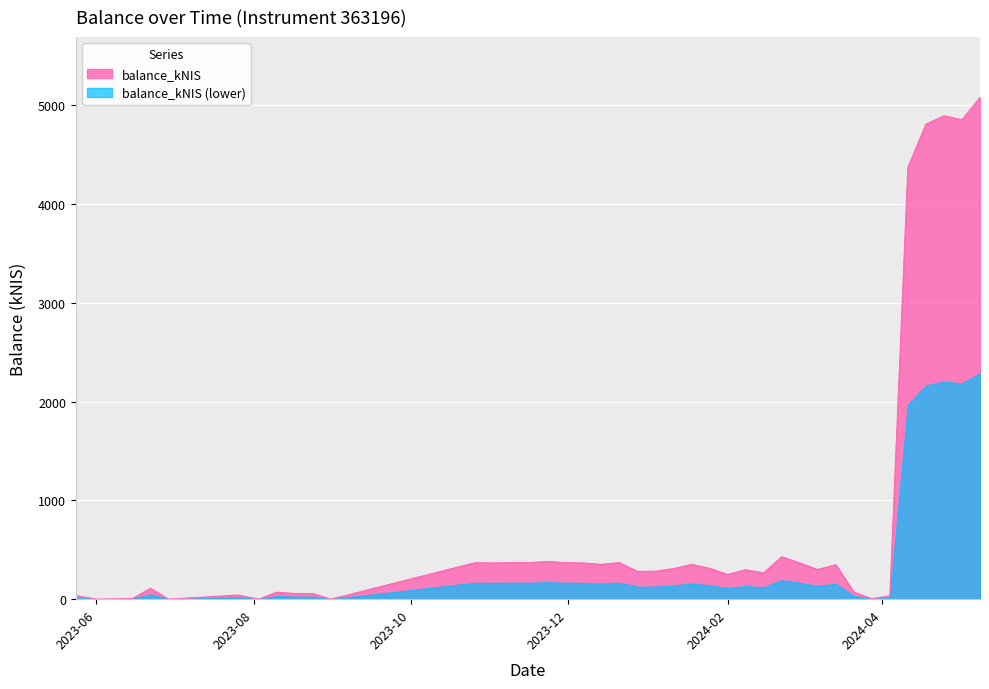

Which series has the largest range (max minus min)?

balance_kNIS